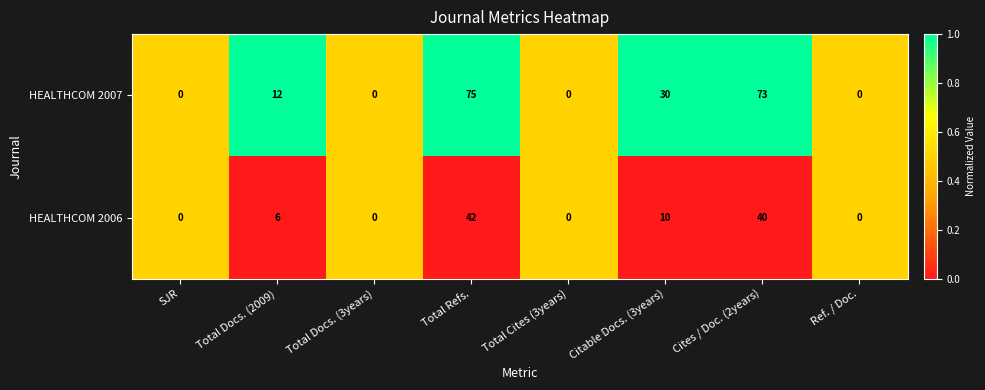

What is the difference between the second highest and second lowest values in the HEALTHCOM 2007 series?

73